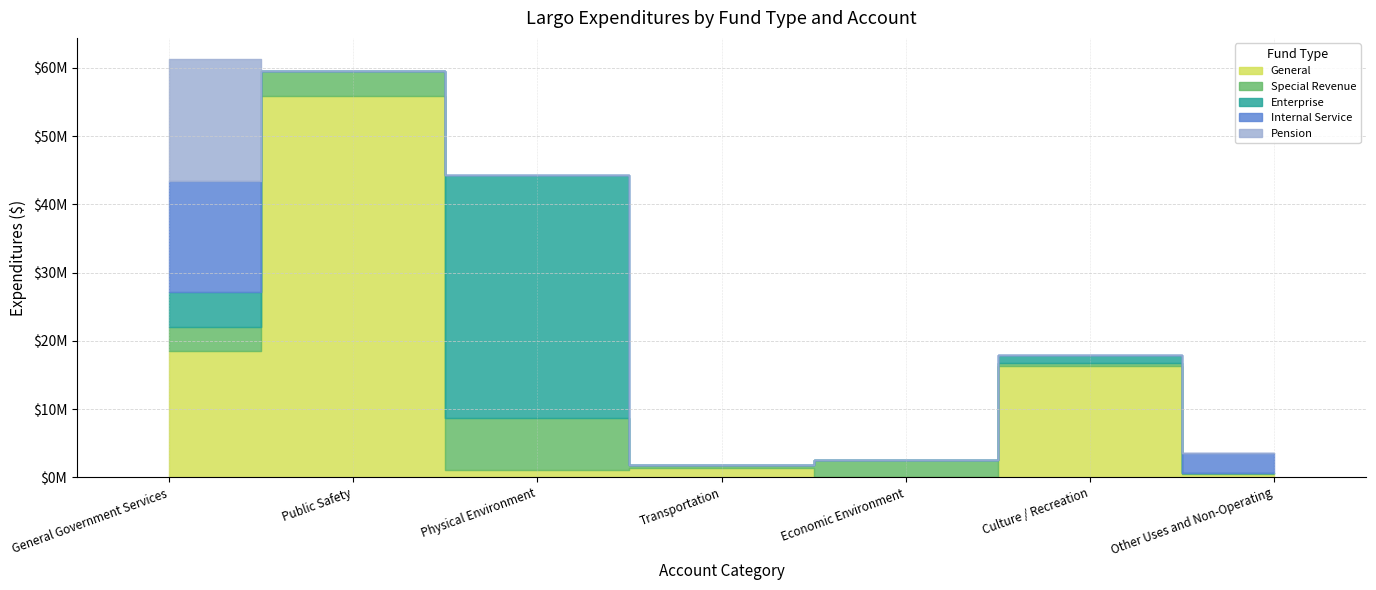

At which label is Internal Service closest to 8145556?

Other Uses and Non-Operating